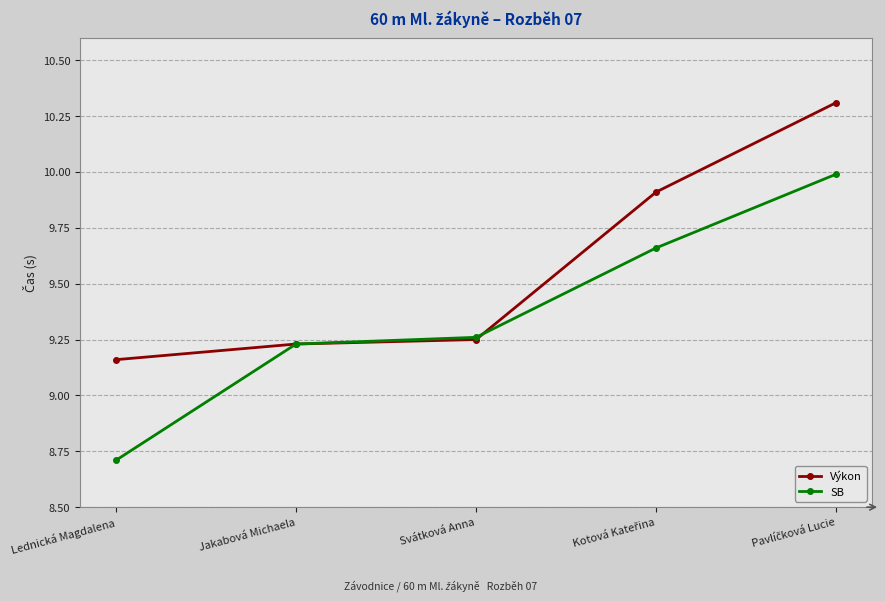

What is the difference between the maximum and minimum values in the SB series?

1.3